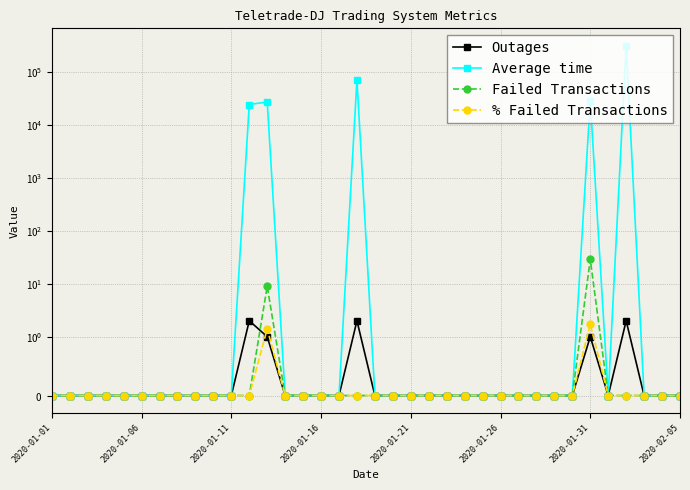

What is the difference between the maximum and minimum values in the % Failed Transactions series?

1.7